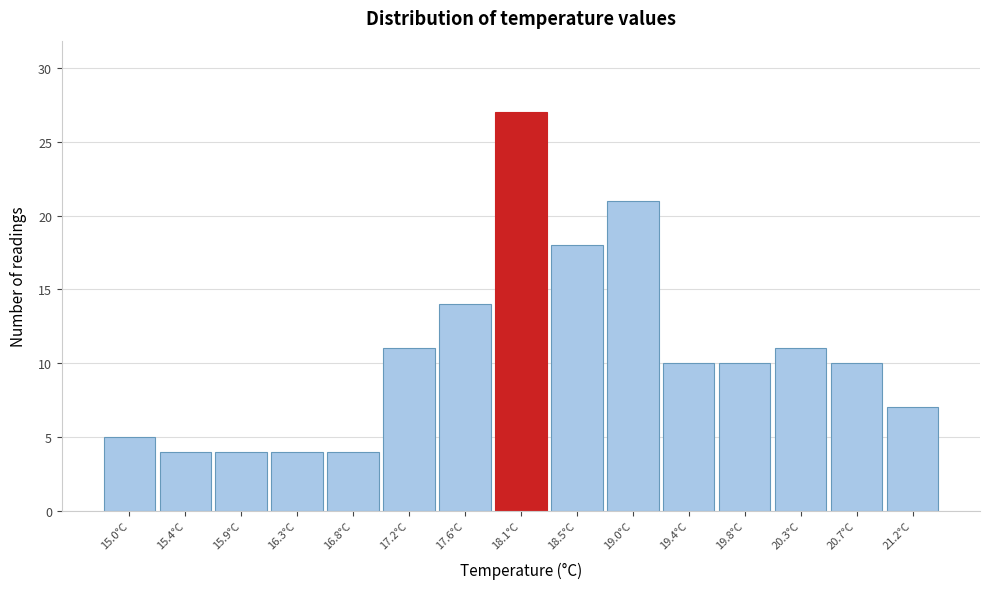

Reading left to right, extract all data points from this chart.

5	4	4	4	4	11	14	27	18	21	10	10	11	10	7